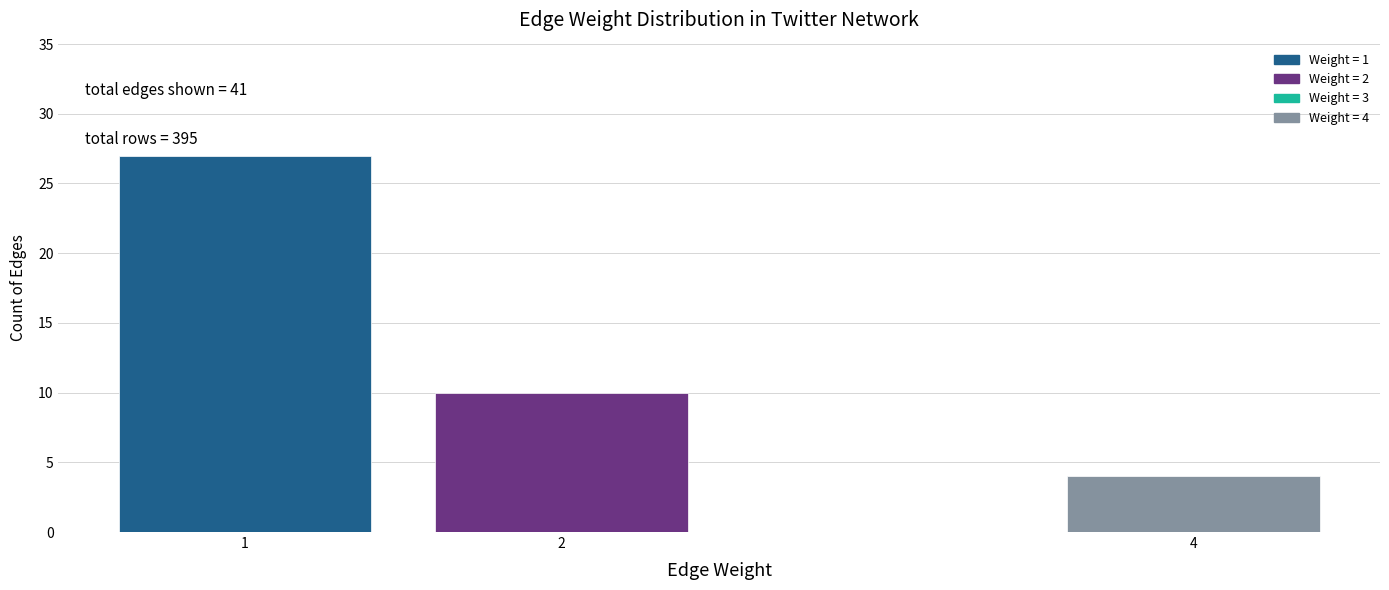

Reading left to right, transcribe all the data shown in this chart.

1=27	2=10	4=4